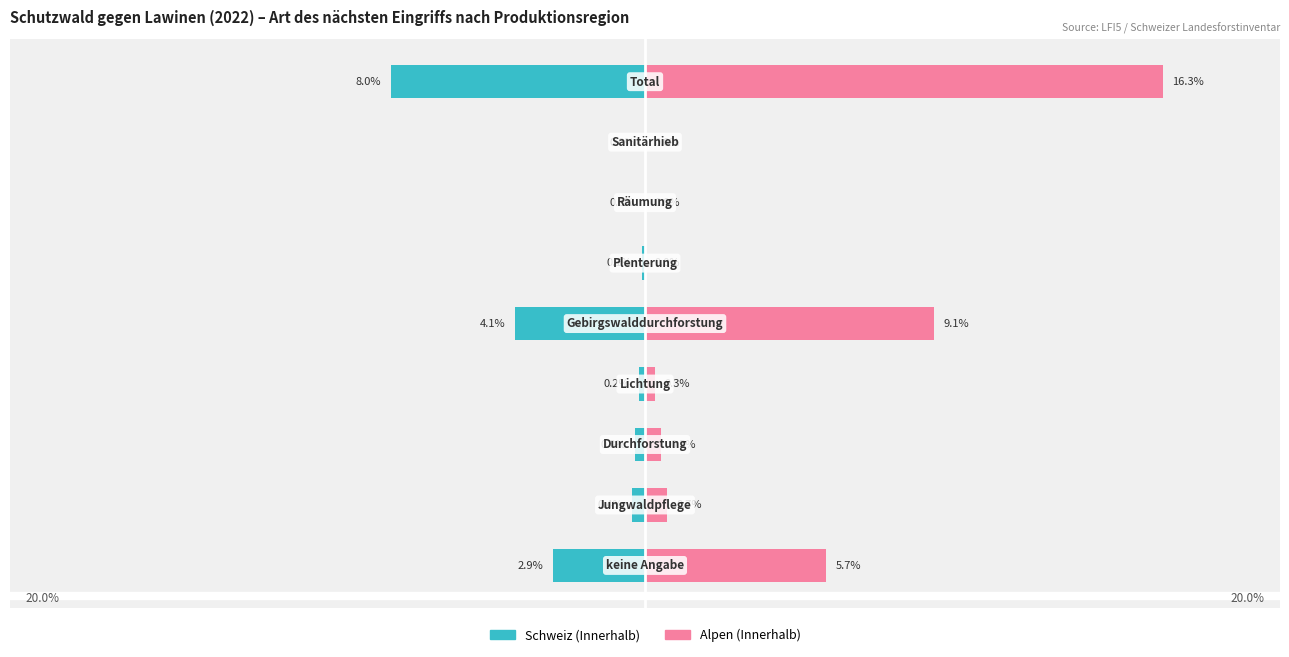

Rank the series by their average value, from highest to lowest.

Alpen, Schweiz